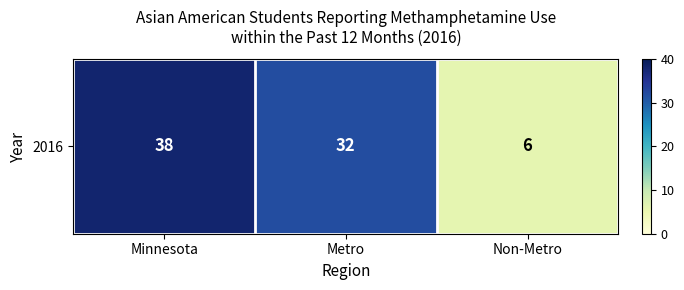

What is the change in value from Metro to Non-Metro?

-26